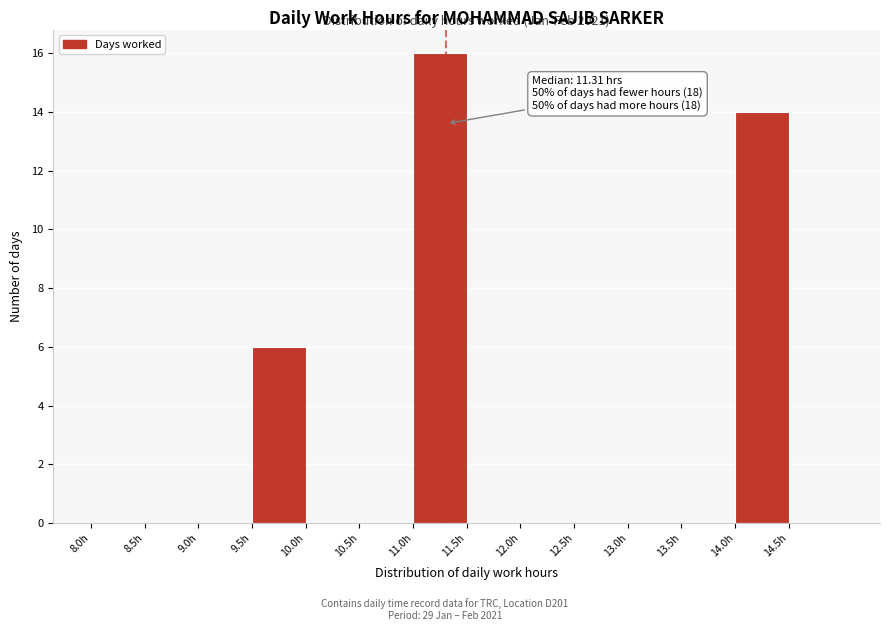

Which range on the x-axis has the tallest bar?

11.0 to 11.5